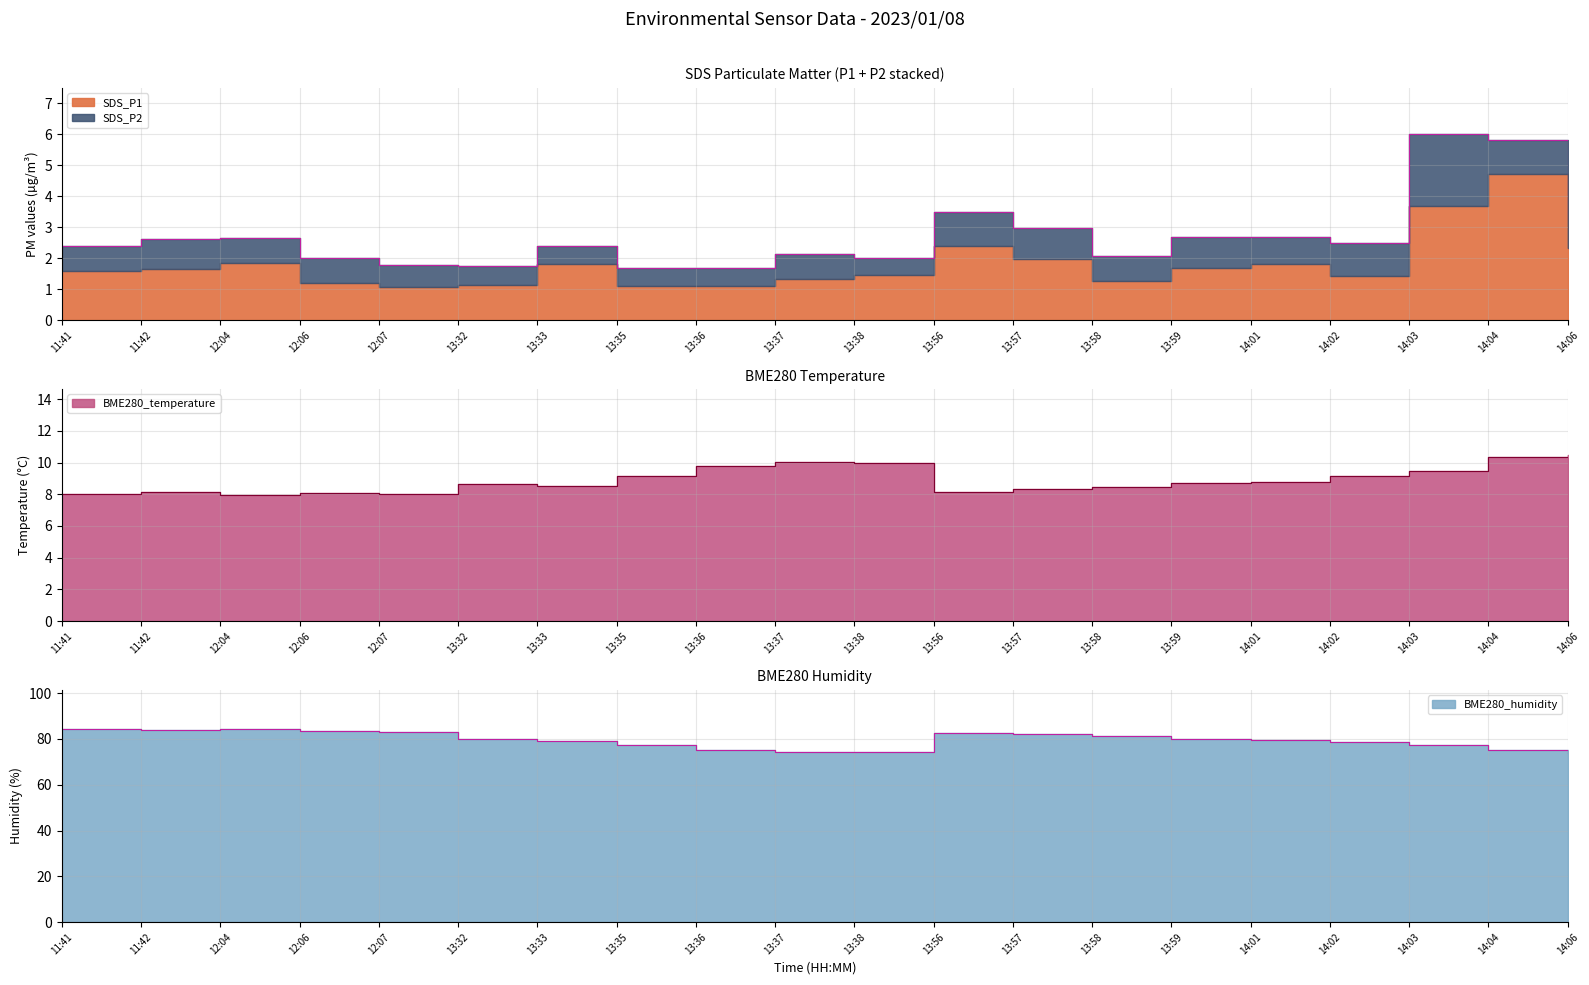

What is the value of the BME280_humidity point at the 20th from the left?

73.8